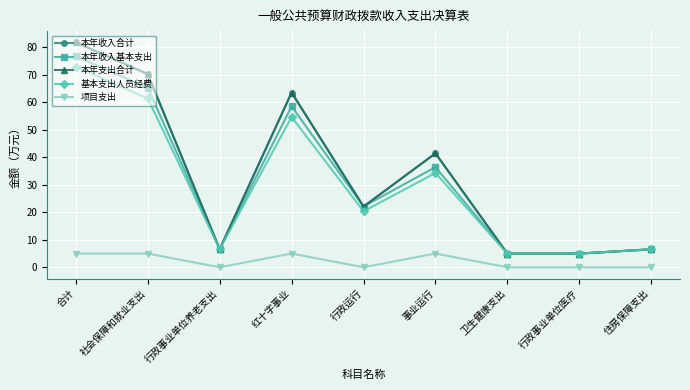

The 基本支出人员经费 series shows 5.0 at 行政事业单位医疗. True or false?

True